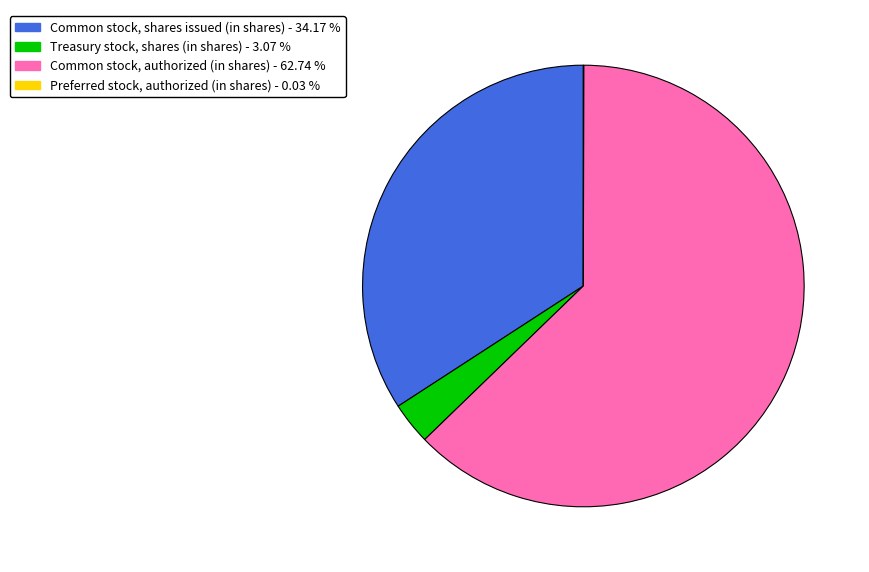

What is the ratio of the value at Common stock, shares issued (in shares) - 34.17 % to the value at Treasury stock, shares (in shares) - 3.07 %?

11.1